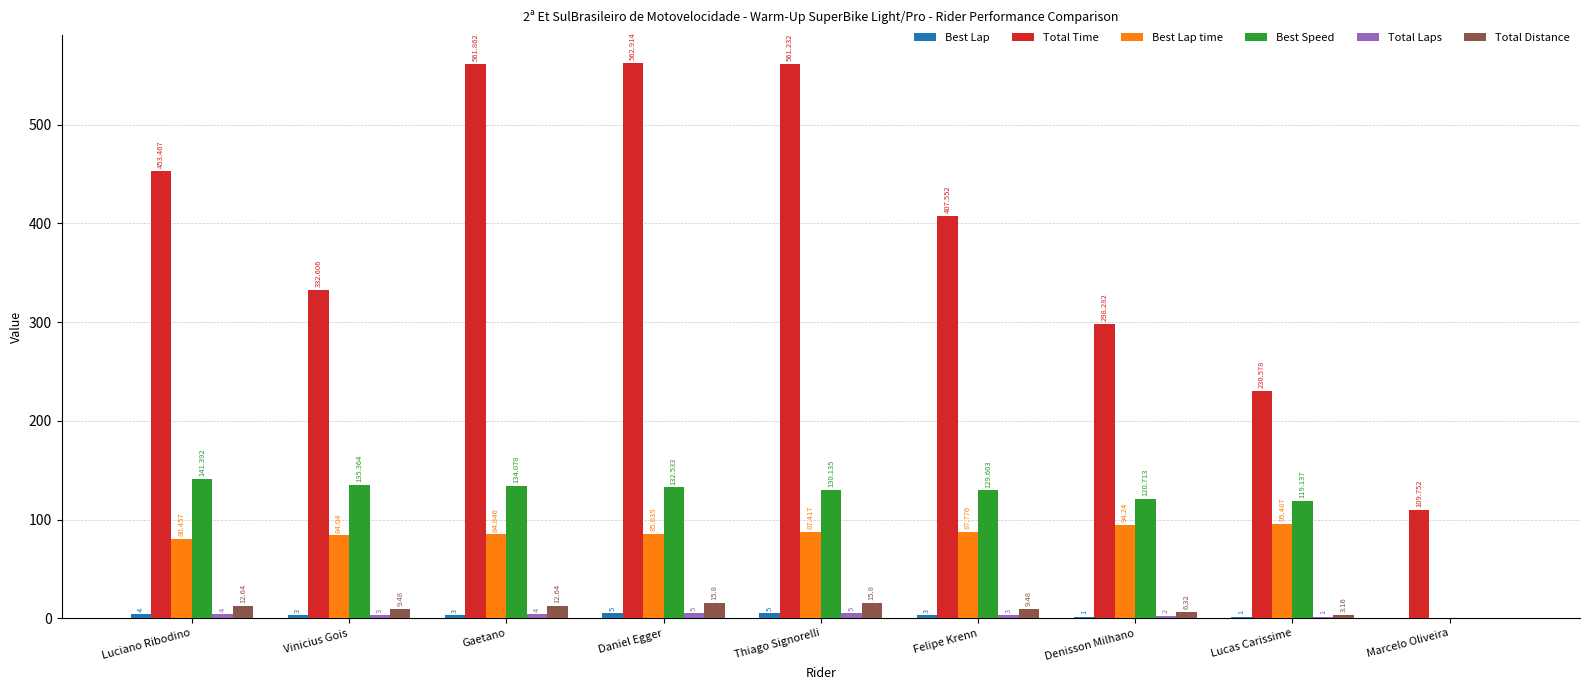

At which category does the chart reach its peak across all series?

Daniel Egger